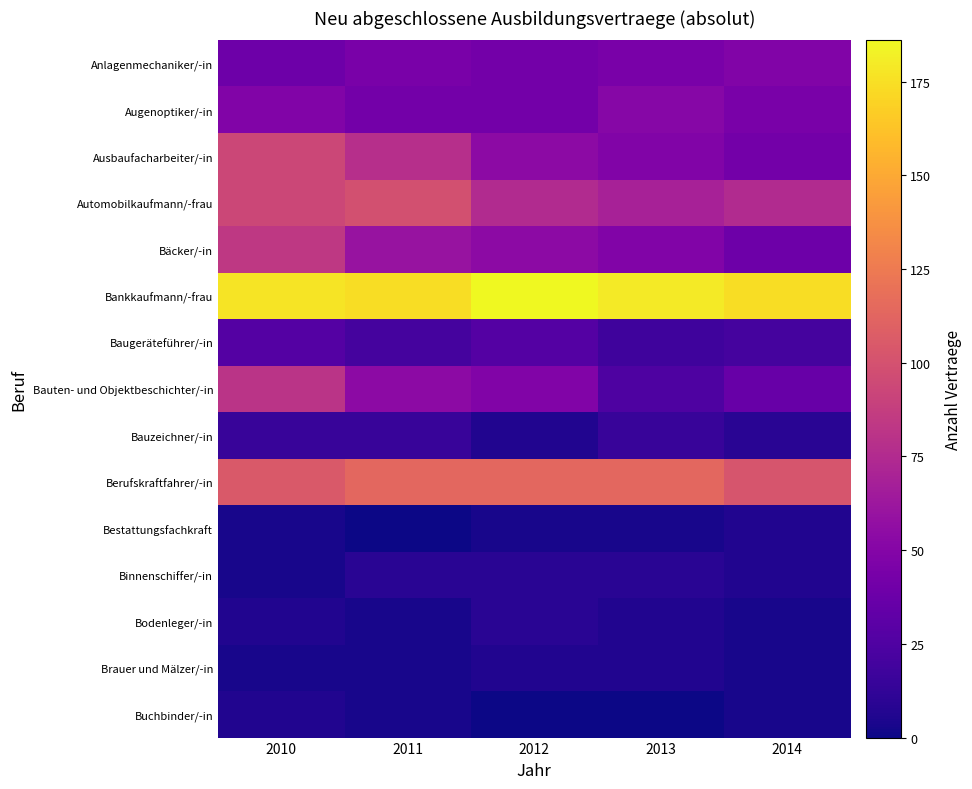

At 2011, list the series in order from smallest to largest.

Bestattungsfachkraft, Bodenleger/-in, Brauer und Mälzer/-in, Buchbinder/-in, Binnenschiffer/-in, Bauzeichner/-in, Baugeräteführer/-in, Augenoptiker/-in, Anlagenmechaniker/-in, Bauten- und Objektbeschichter/-in, Bäcker/-in, Ausbaufacharbeiter/-in, Automobilkaufmann/-frau, Berufskraftfahrer/-in, Bankkaufmann/-frau